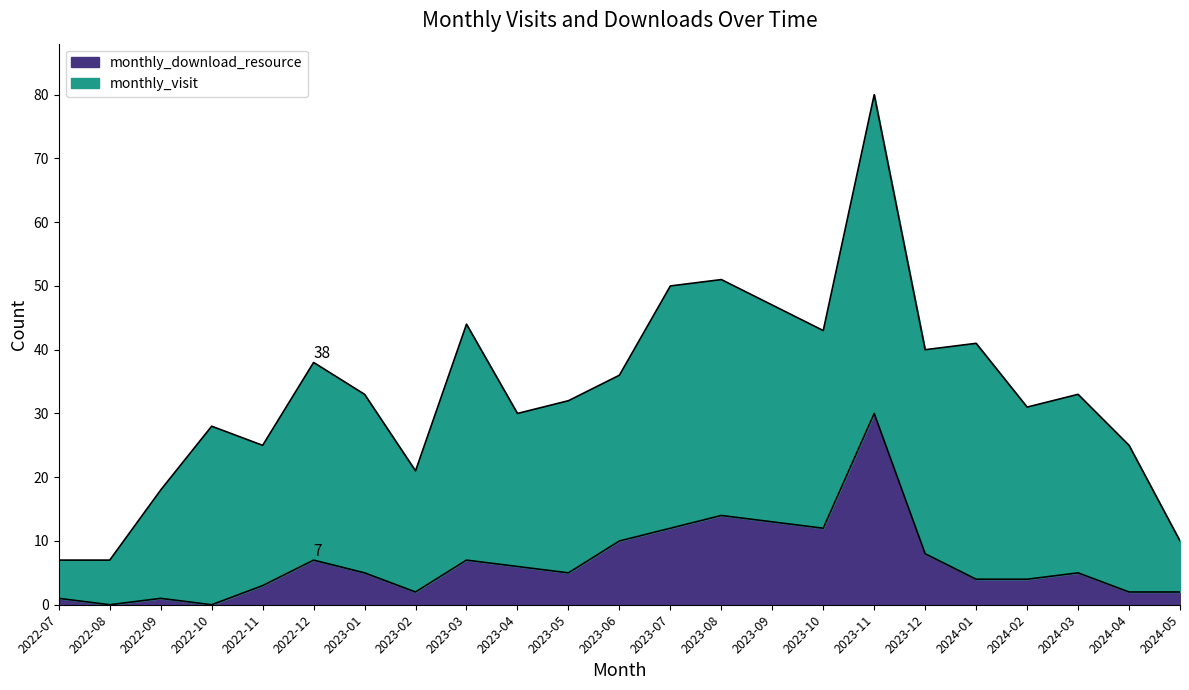

What is the greatest value displayed?

30